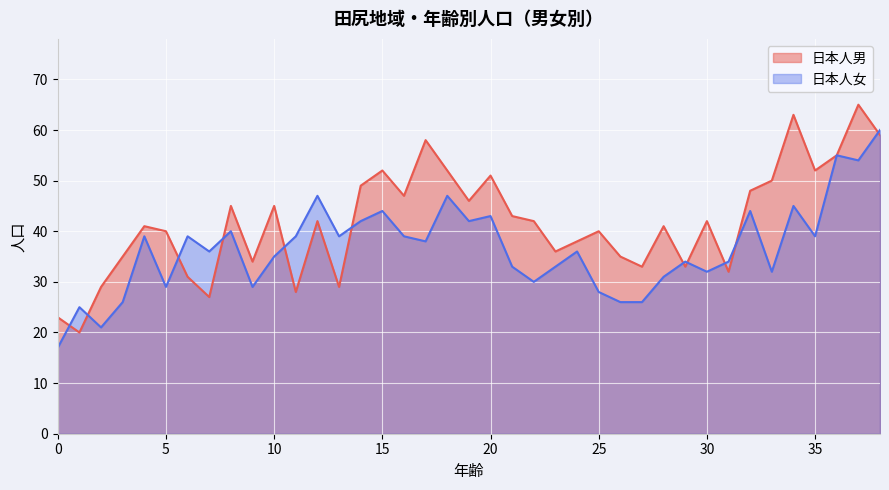

At which category does 日本人女 reach its first local valley?

2